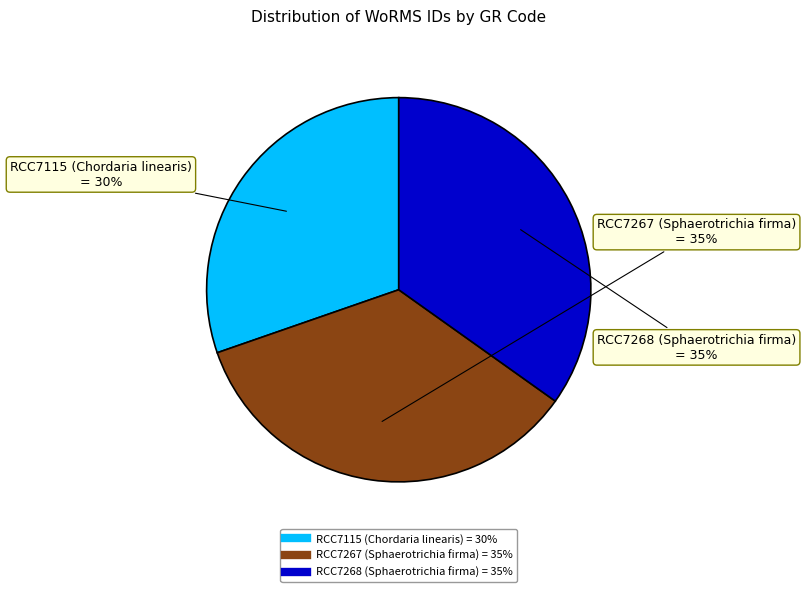

How many segments does this pie chart have?

3